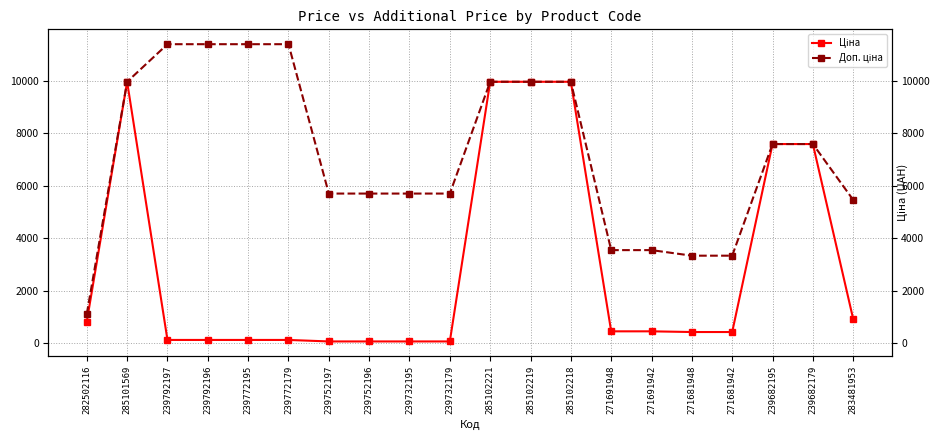

Reading right to left, list all the values displayed in this chart.

Ціна: 910.4	7596.5	7596.5	416.6	416.6	443.1	443.1	9975.0	9975.0	9975.0	57.0	57.0	57.0	57.0	114.1	114.1	114.1	114.1	9975.0	818.5
Доп. ціна: 5462.3	7596.5	7596.5	3332.5	3332.5	3545.0	3545.0	9975.0	9975.0	9975.0	5705.0	5705.0	5705.0	5705.0	11410.0	11410.0	11410.0	11410.0	9975.0	1109.2